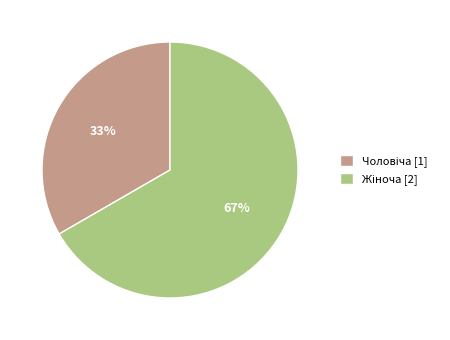

To the nearest percent, what is the average slice percentage?

50%